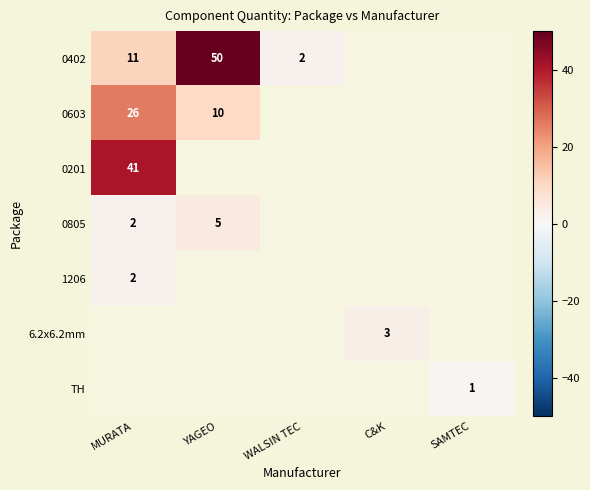

True or false: 6.2x6.2mm has a value of 2 at C&K.

False